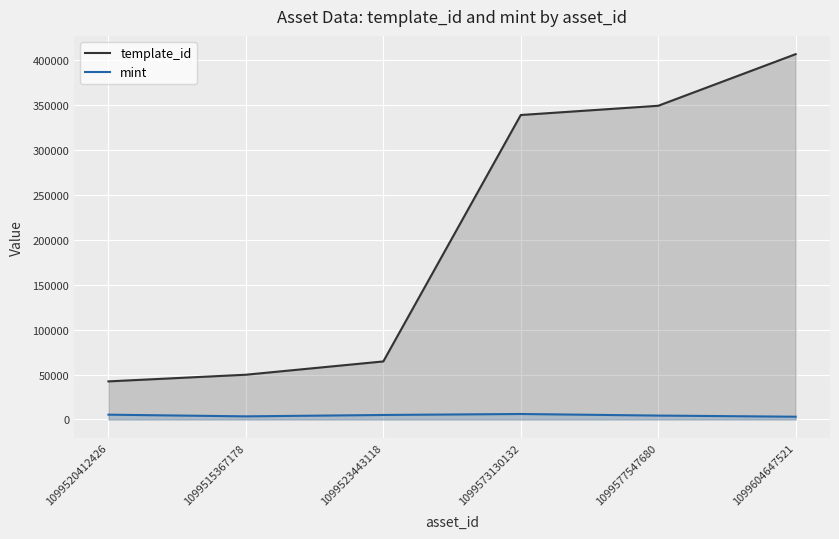

True or false: mint and template_id cross at least once.

False